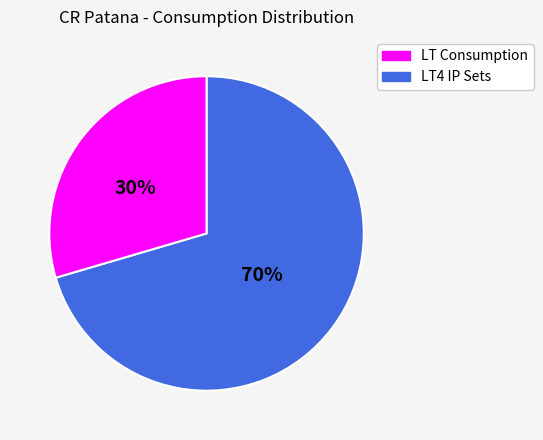

Does any single category account for the majority?

Yes